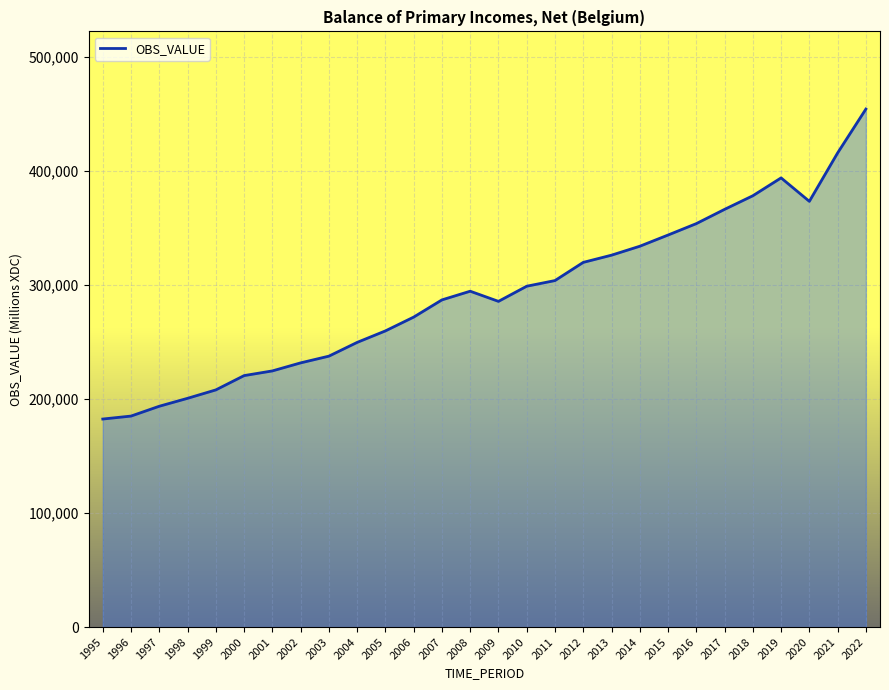

What is the difference between the values at 2021 and 2011?

111828